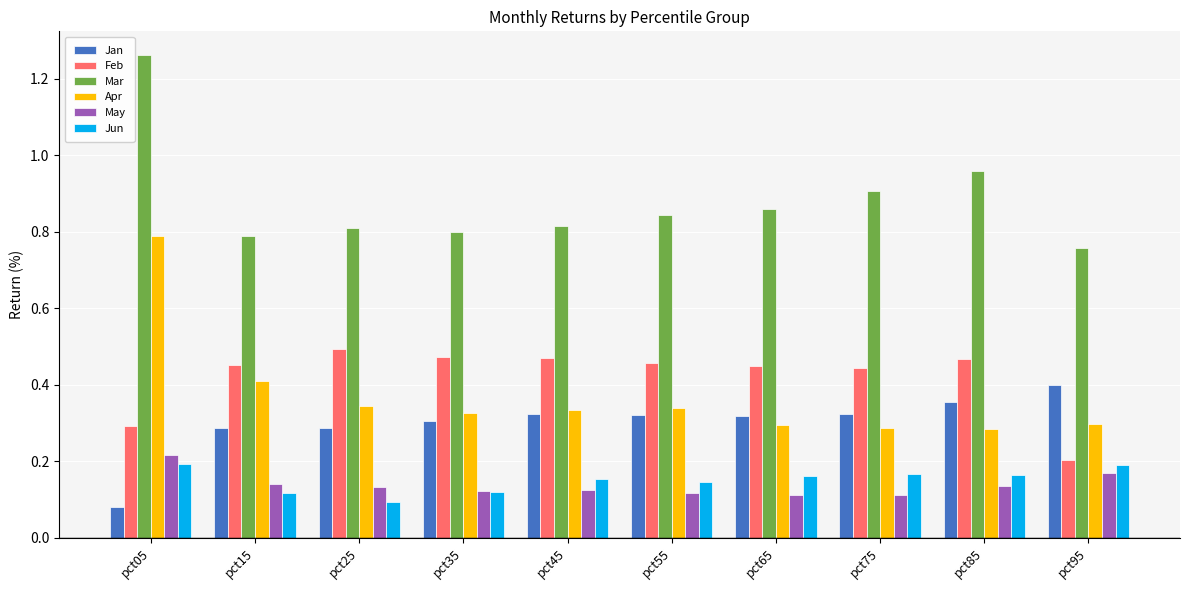

What is the sum of the Apr values at pct05 and pct25?

1.1